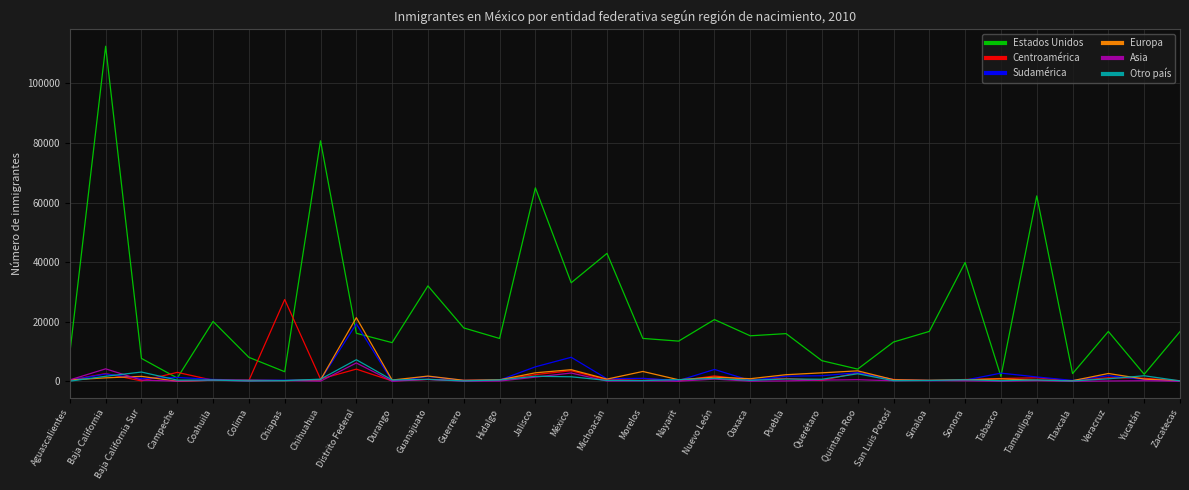

True or false: Otro país has a value of 3096 at Baja California Sur.

True